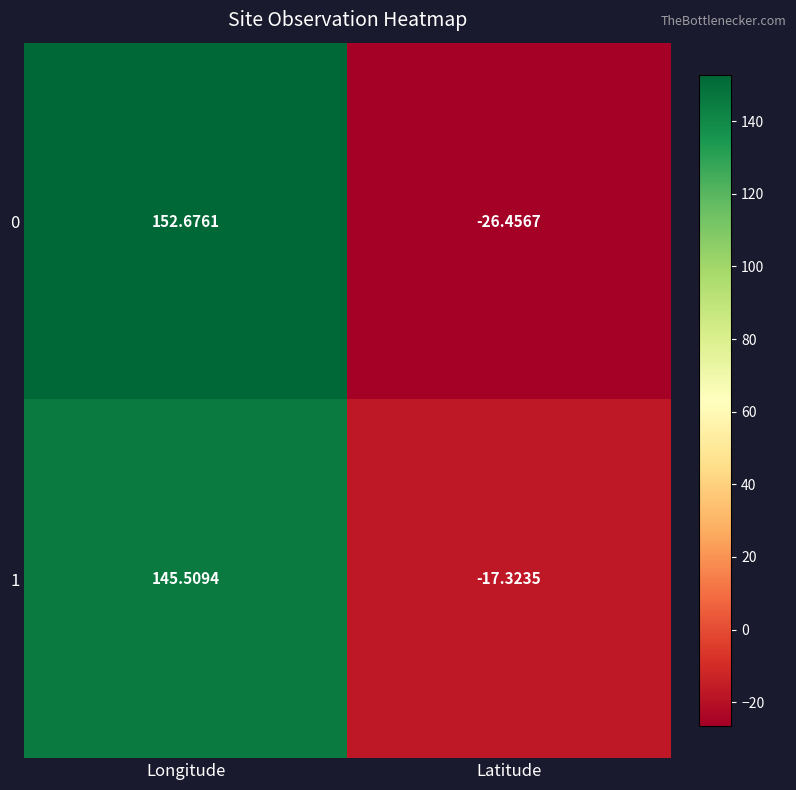

Which label corresponds to the smallest value in the chart?

Latitude